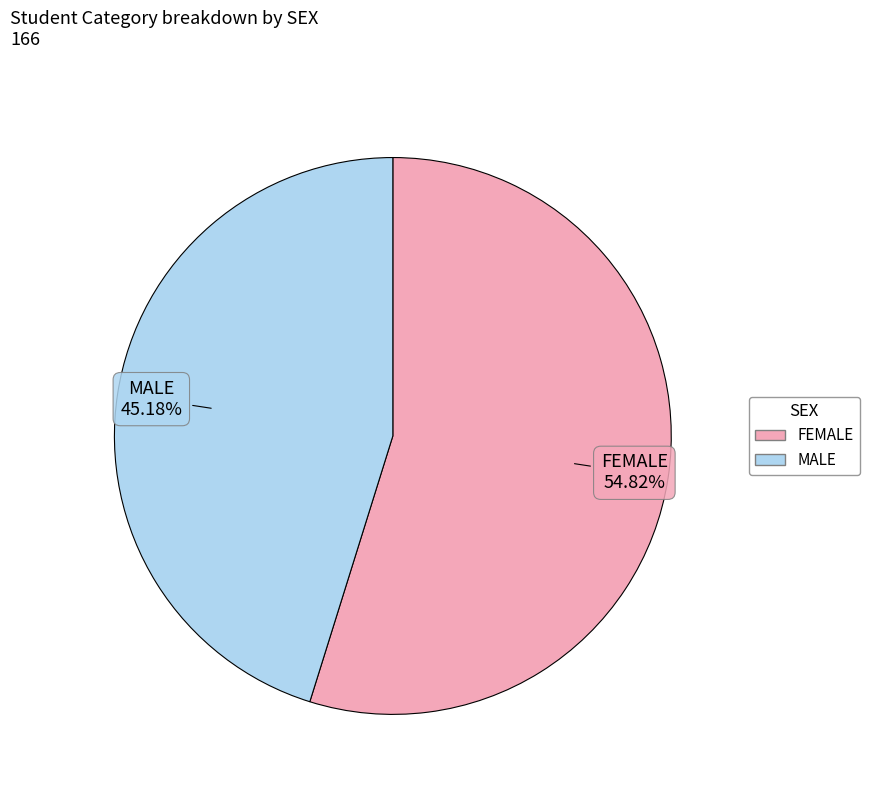

The FEMALE slice represents 46% of the pie. True or false?

False